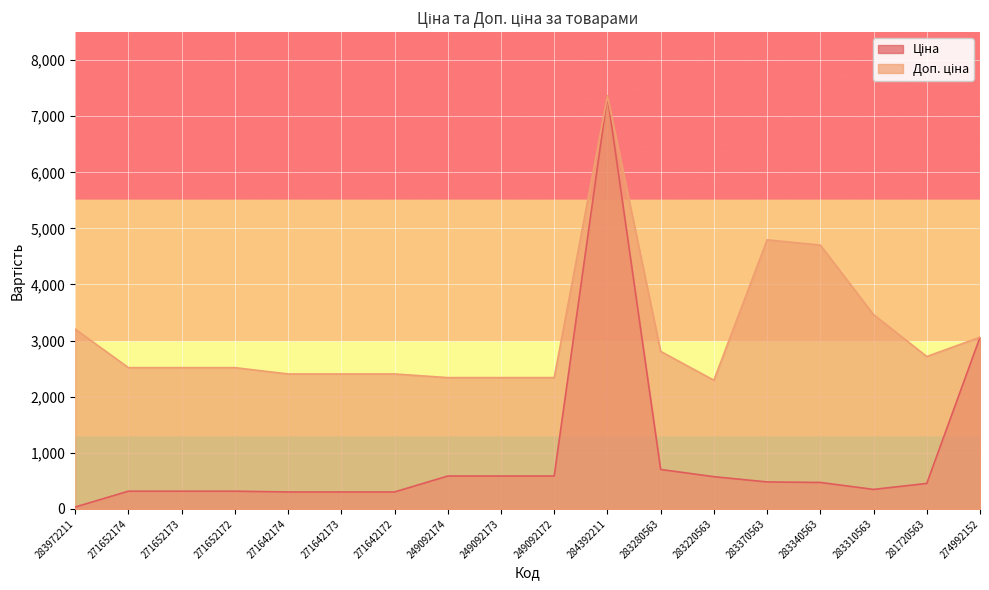

What is the difference between the maximum and minimum values in the Ціна series?

7328.1